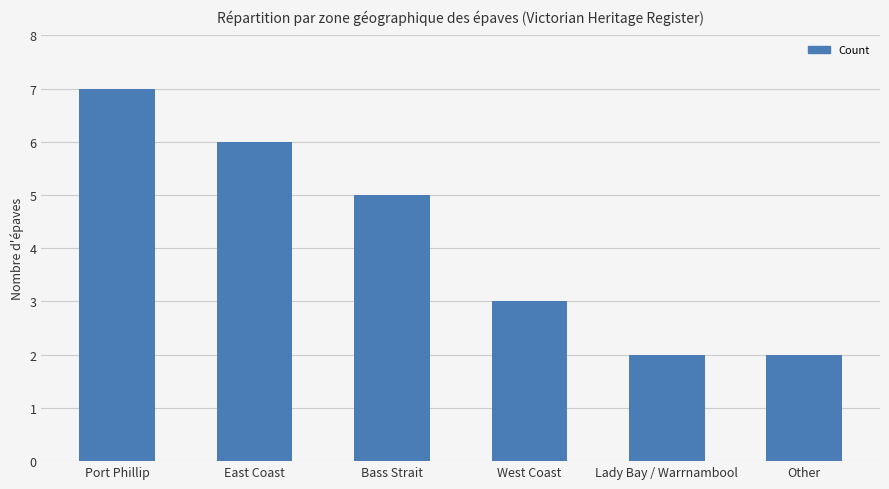

Which has a higher value, West Coast or Lady Bay / Warrnambool?

West Coast